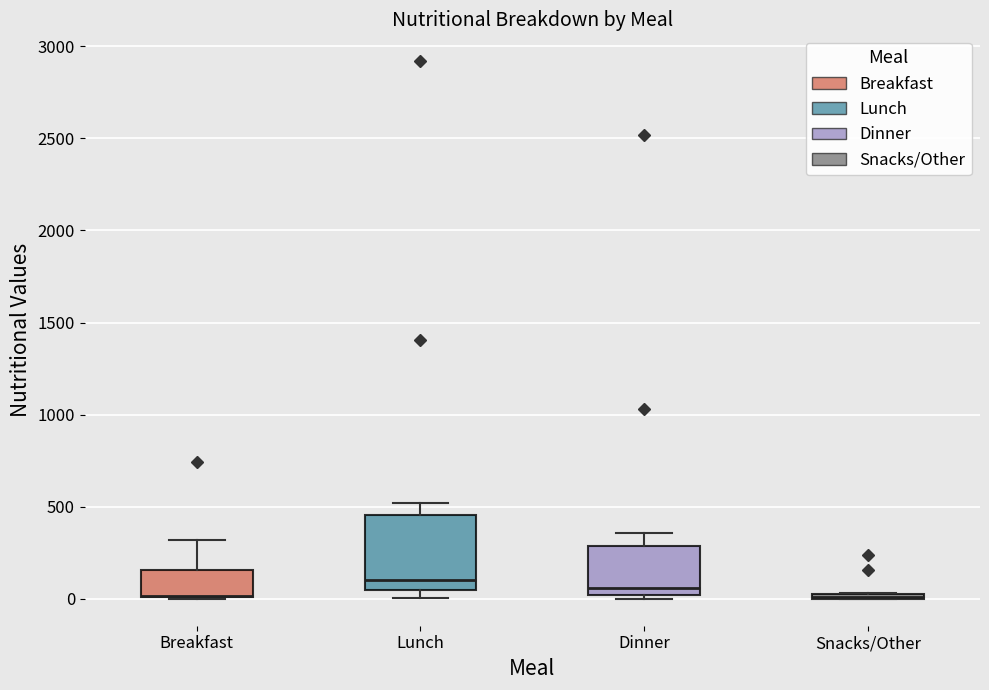

Where is the upper edge of the box for Breakfast on the y-axis? The values are not printed on the chart, so give them approximately, as read against the axis.

150